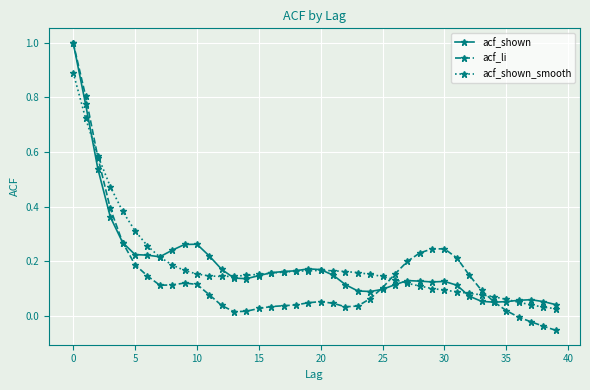

True or false: acf_shown has more than 0 points higher than both neighbors.

True